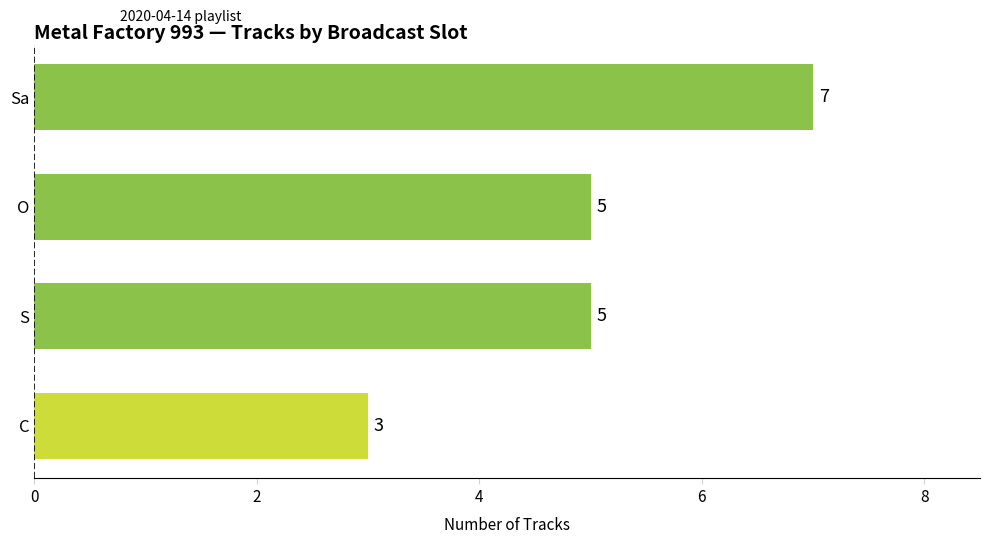

How many data points does each series have?

4